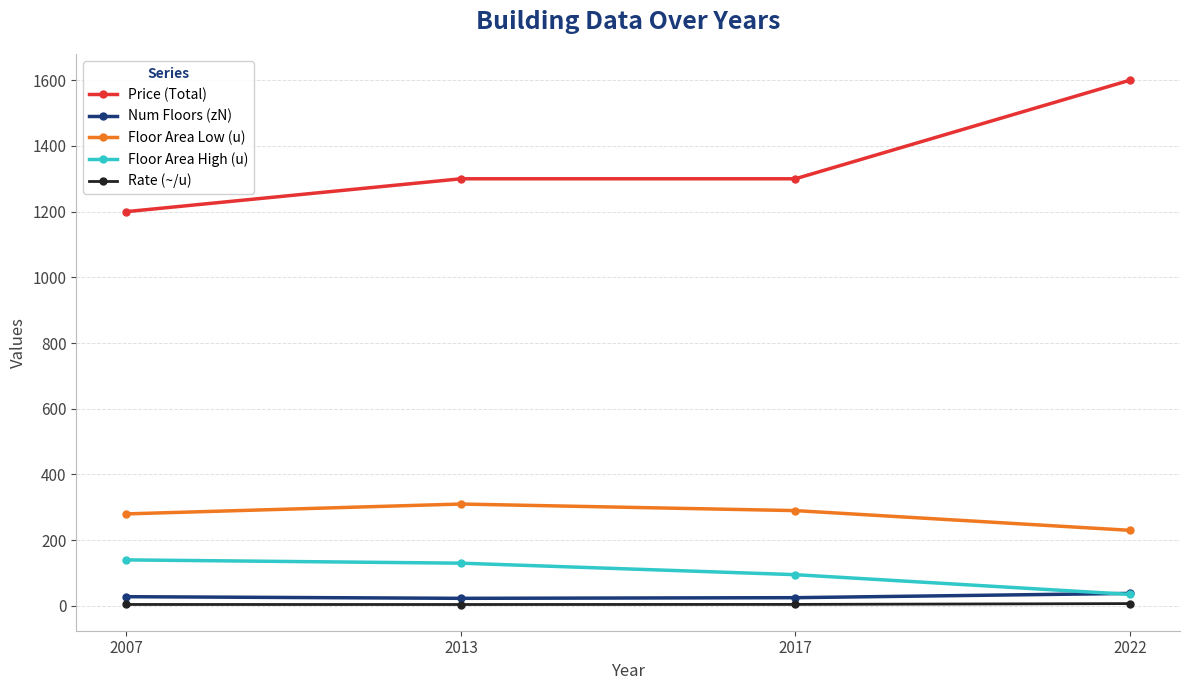

At 2013, list the series in order from largest to smallest.

Price (Total), Floor Area Low (u), Floor Area High (u), Num Floors (zN), Rate (~/u)